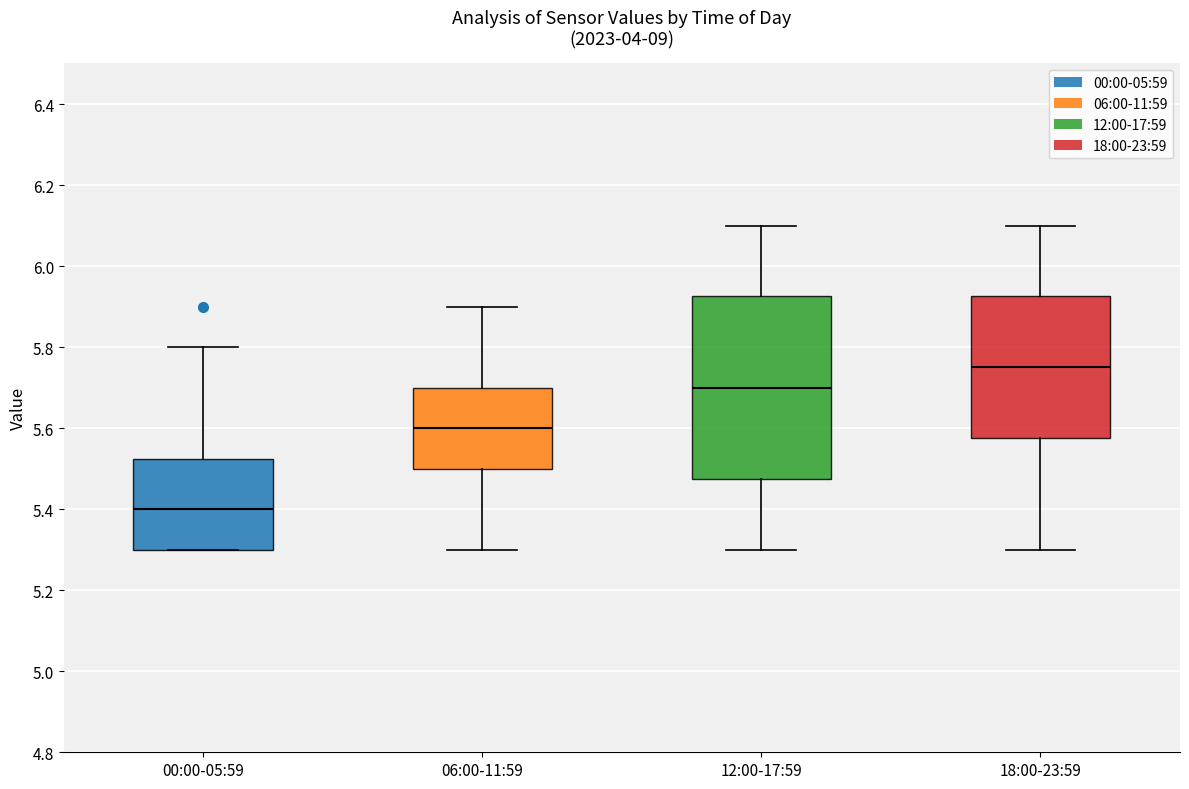

Reading left to right, transcribe this box plot: for each box, give where its median line is, the range the box spans, and where its two whiskers end, as read against the y-axis. The values are not printed on the chart, so give them approximately, as read against the axis.

00:00-05:59: median 5.40, box 5.30 to 5.52, whiskers 5.30 to 5.80
06:00-11:59: median 5.60, box 5.50 to 5.70, whiskers 5.30 to 5.90
12:00-17:59: median 5.70, box 5.48 to 5.92, whiskers 5.30 to 6.10
18:00-23:59: median 5.76, box 5.58 to 5.92, whiskers 5.30 to 6.10